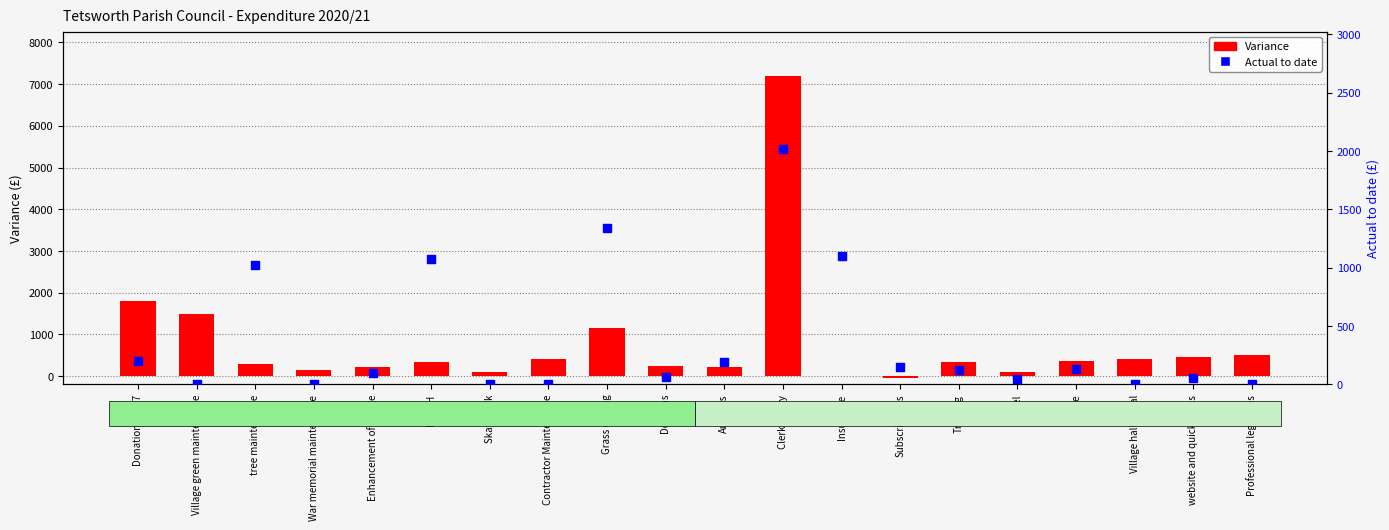

At how many categories does at least one series exceed 5434?

1